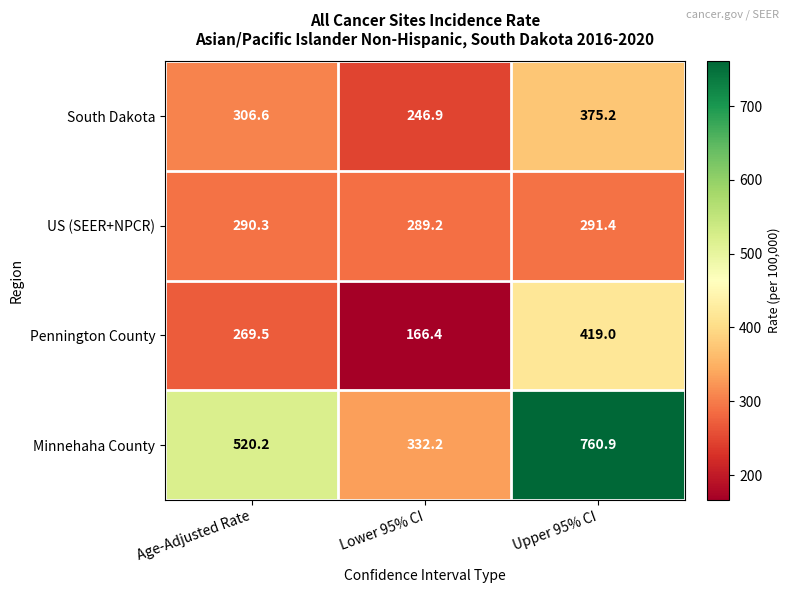

What is the lowest value of the Minnehaha County series?

332.2